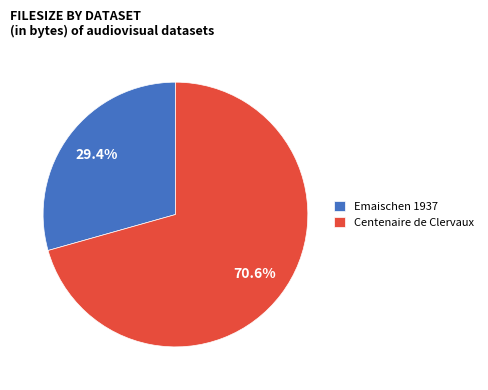

Does Centenaire de Clervaux account for over 50% of the chart?

Yes